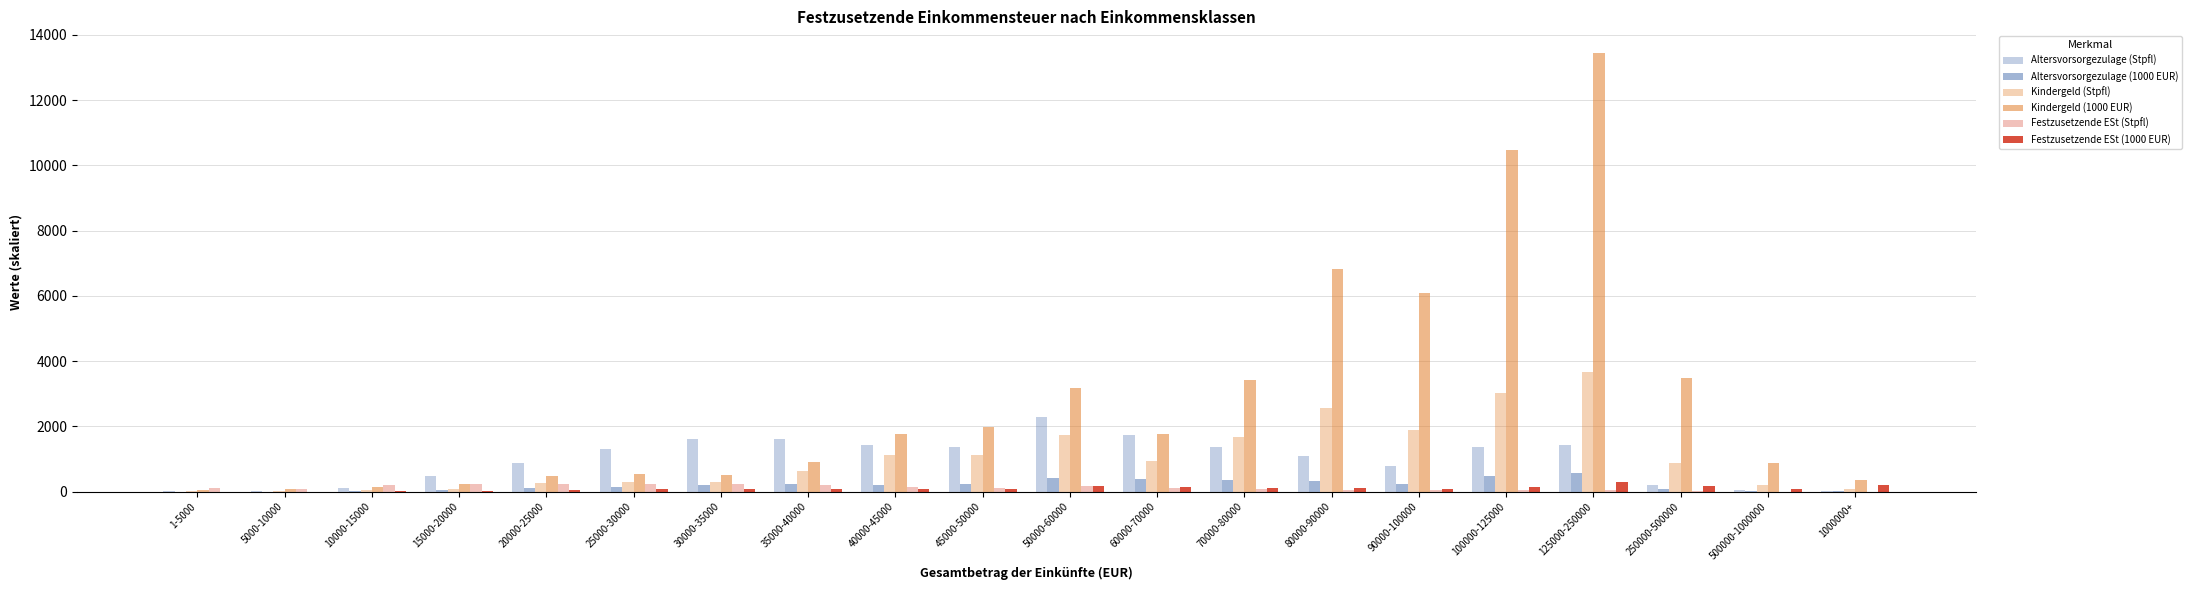

Between 100000-125000 and 90000-100000, which is larger?

100000-125000